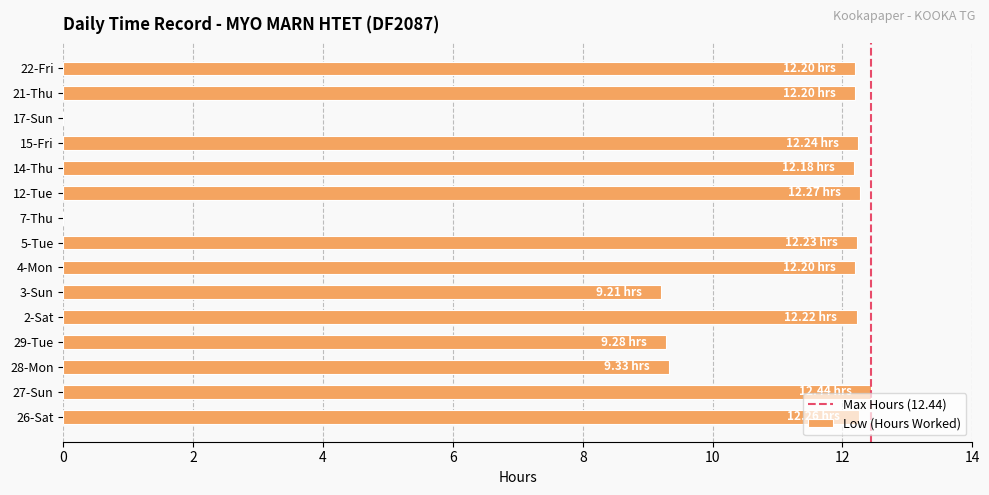

Which has a higher value, 17-Sun or 29-Tue?

29-Tue